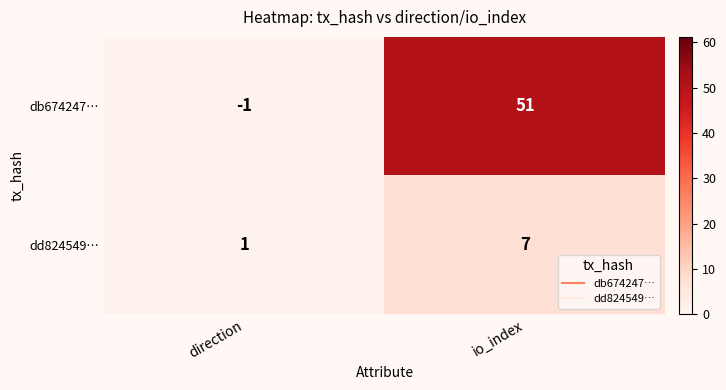

What is the average value of the db674247… series?

25